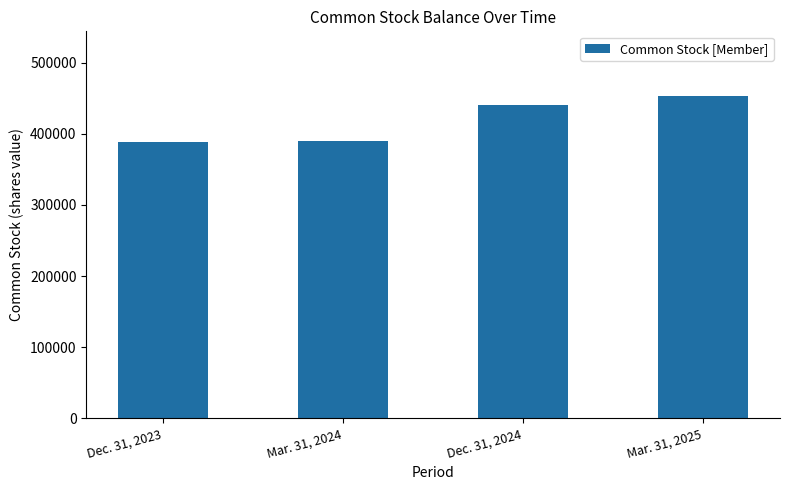

At which category does the chart reach its peak across all series?

Mar. 31, 2025